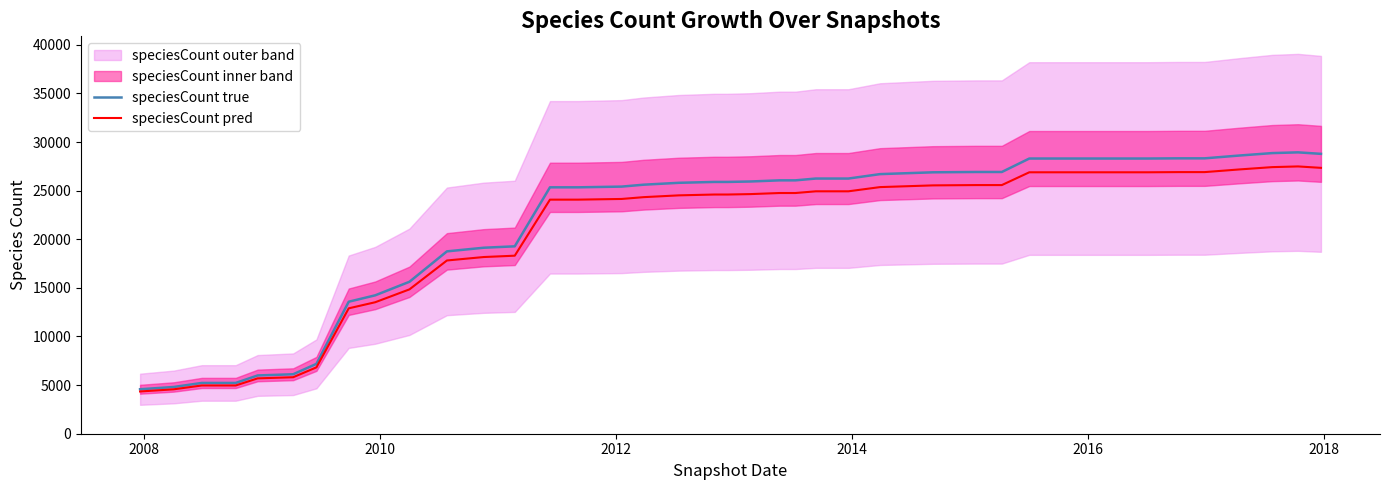

What is the minimum value for speciesCount true?

4573.0